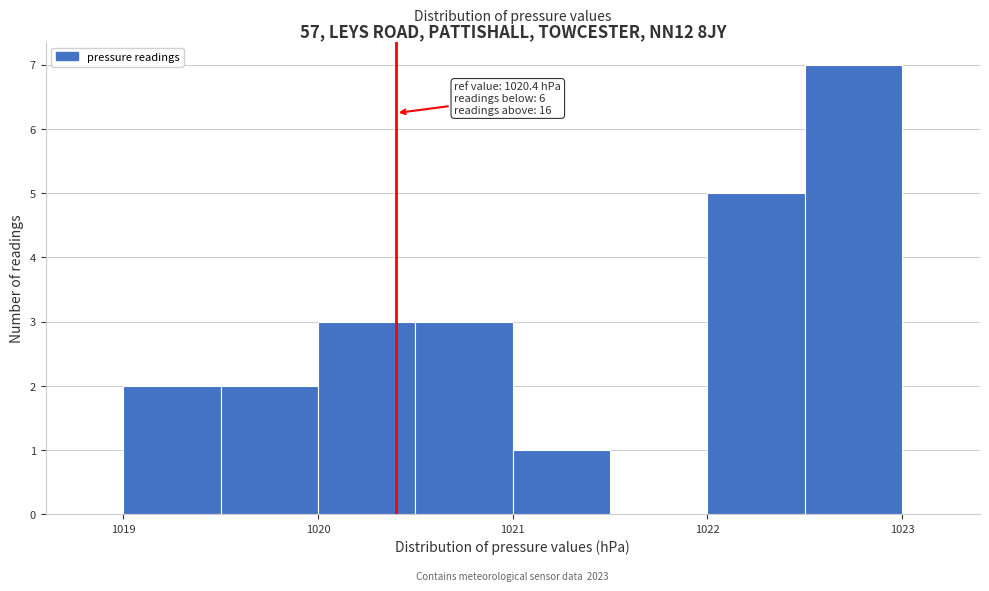

Over which range of the x-axis is the bar tallest?

1022.5 to 1023.0